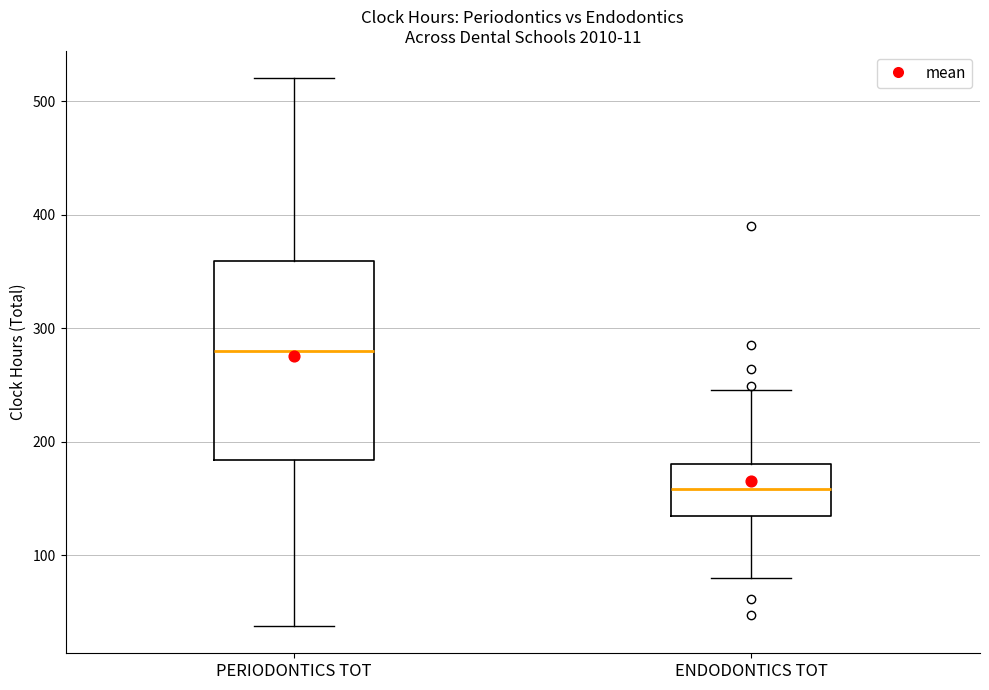

Which box has the highest median line?

PERIODONTICS TOT